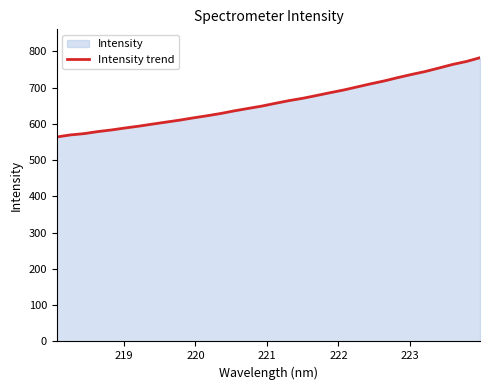

How many values are below 656?

16